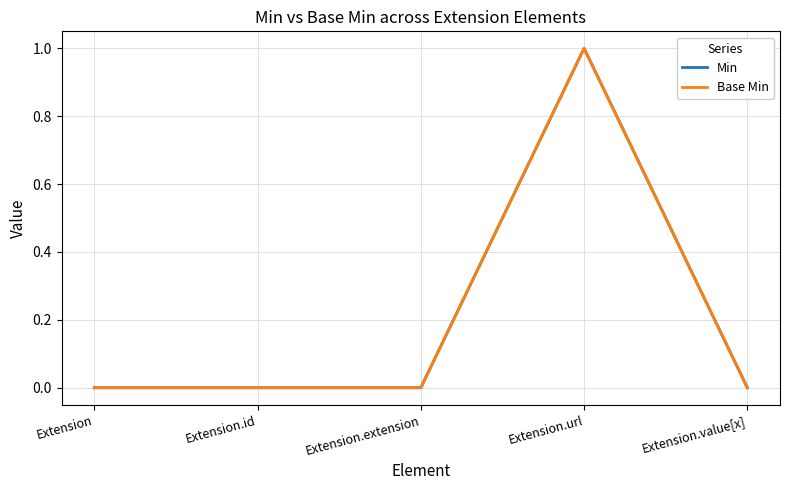

Does the chart have visible grid lines?

Yes